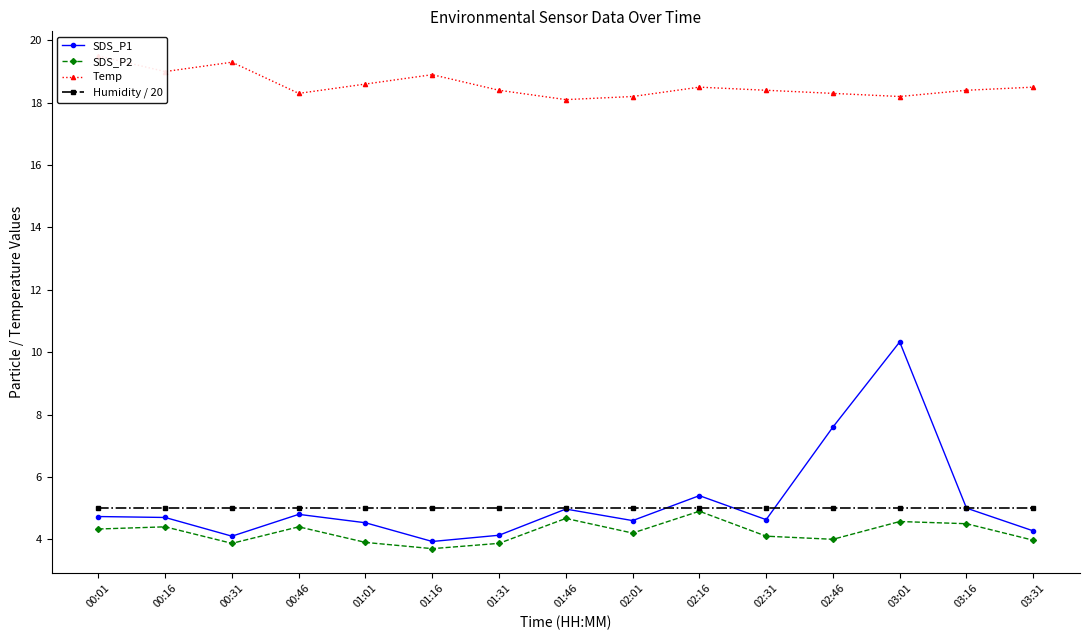

What is the sum of the Temp values at 00:16 and 00:01?

38.5